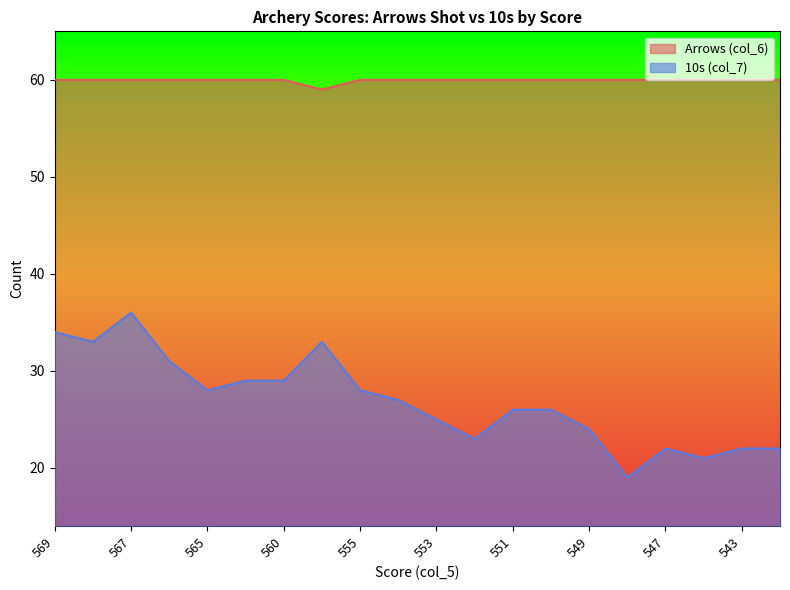

What is the approximate value of Arrows (col_6) at 569?

60